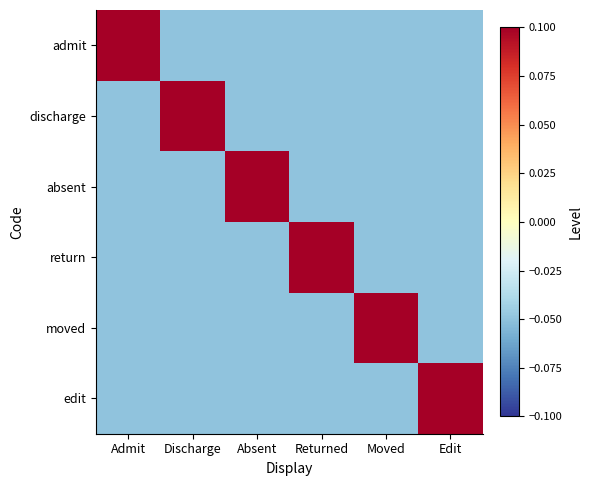

List the series in order of their peak value, lowest first.

admit, discharge, absent, return, moved, edit